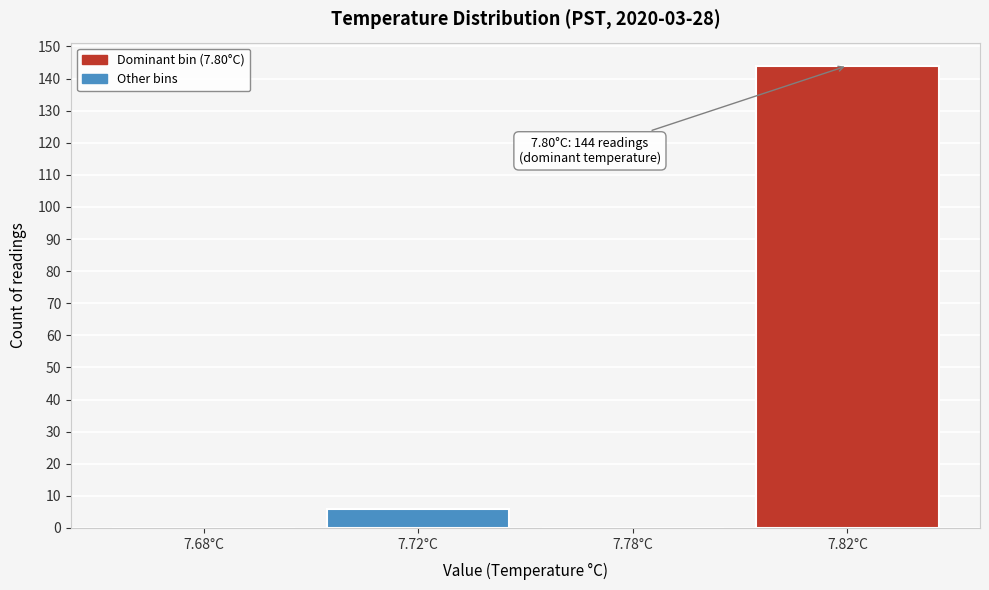

Reading left to right, transcribe all the data shown in this chart.

7.68°C=0	7.72°C=6	7.78°C=0	7.82°C=144